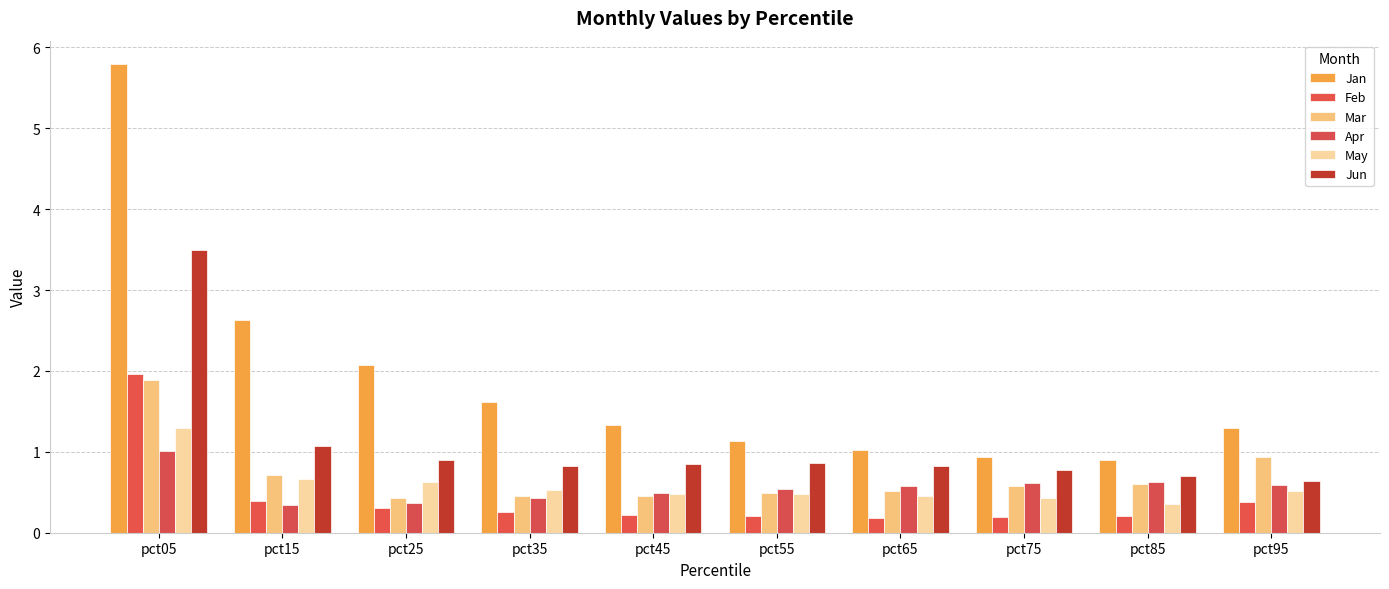

Count the May values in the range 0 to 1.

9